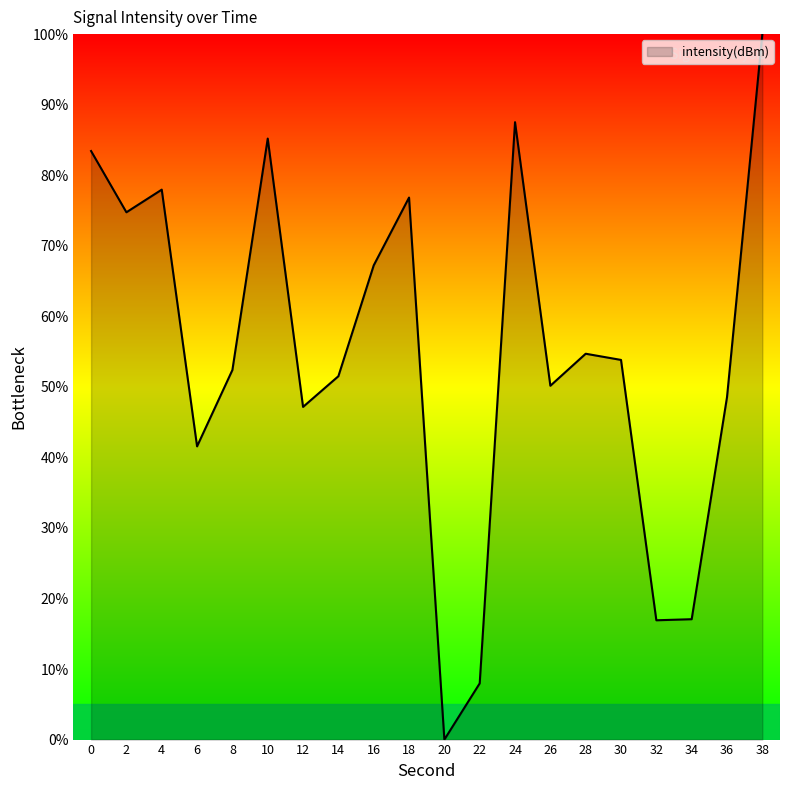

Is it true that the value at 28 is 54.7?

True